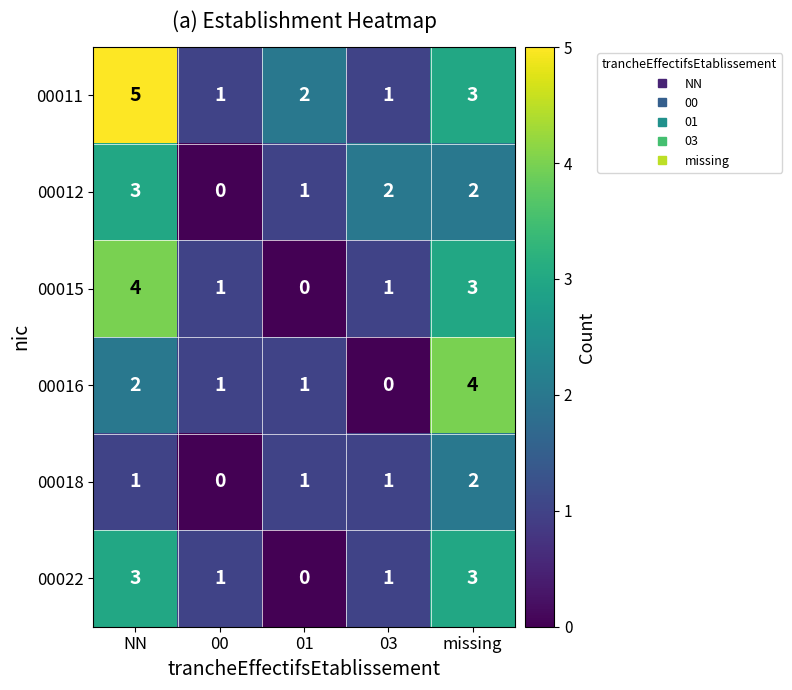

Reading left to right, extract all data points from this chart.

00011: 5	1	2	1	3
00012: 3	0	1	2	2
00015: 4	1	0	1	3
00016: 2	1	1	0	4
00018: 1	0	1	1	2
00022: 3	1	0	1	3